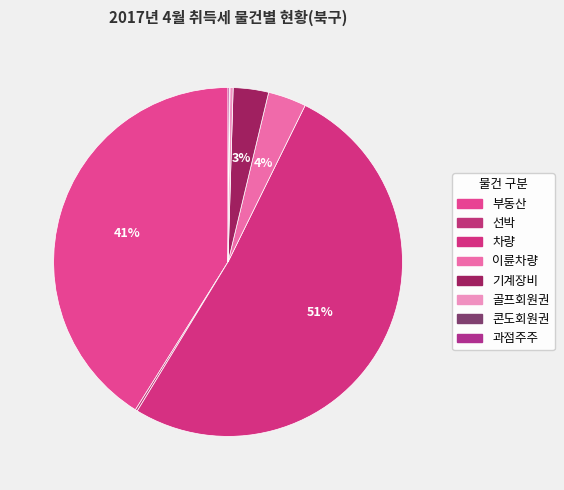

What is the largest slice in the pie chart?

차량